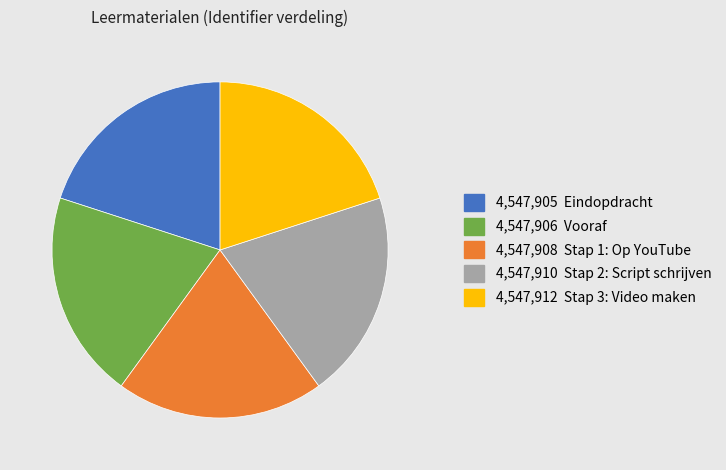

Does any single category account for the majority?

No